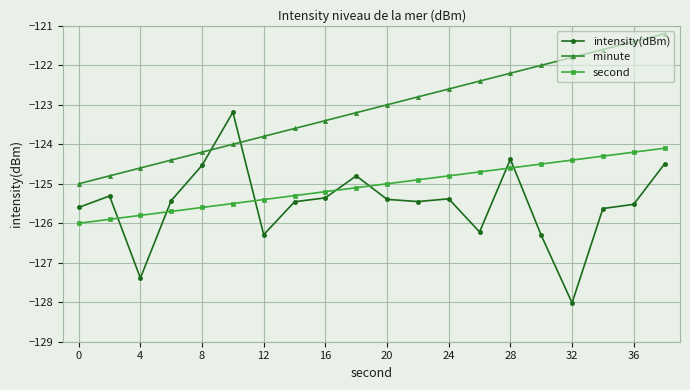

Which series has the largest range (max minus min)?

intensity(dBm)